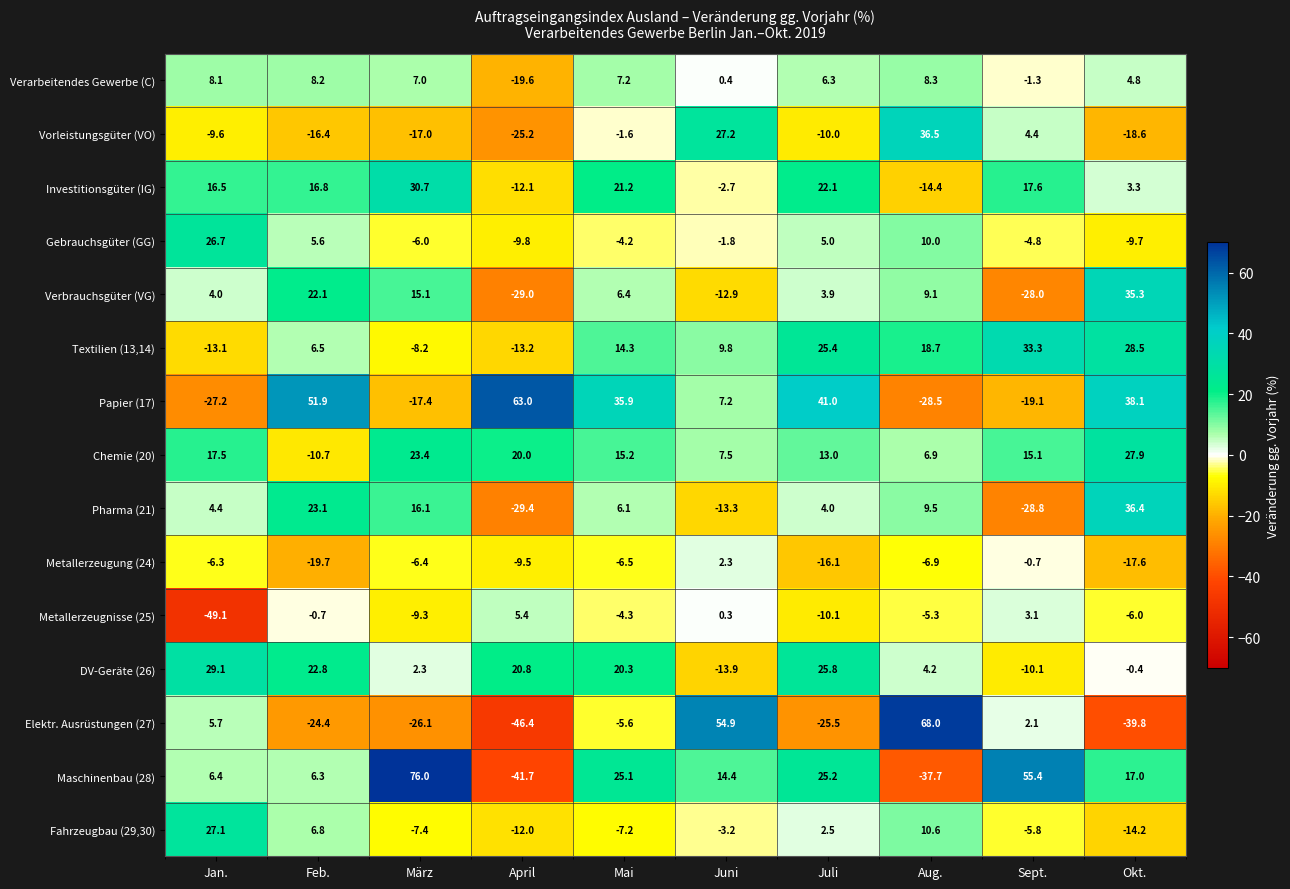

What is the difference between the highest and lowest values at Okt.?

77.9